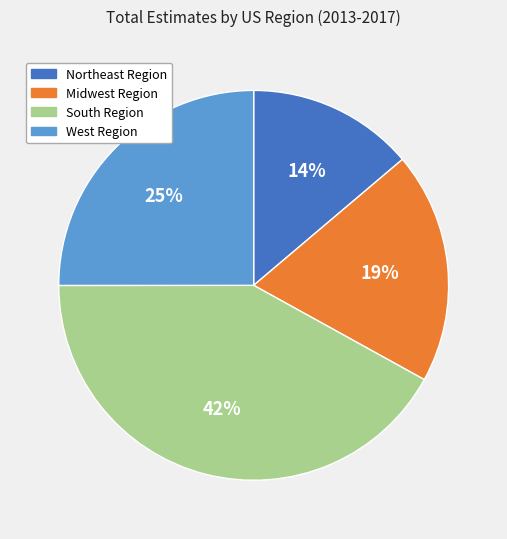

Combined, do Northeast Region and Midwest Region account for over 50%?

No